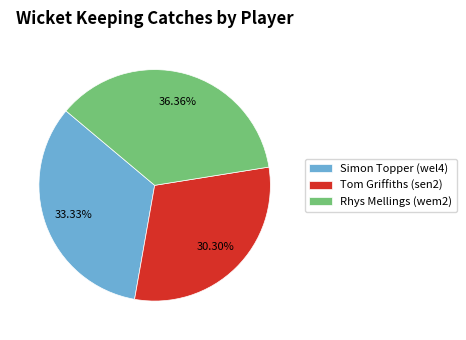

How many segments does this pie chart have?

3